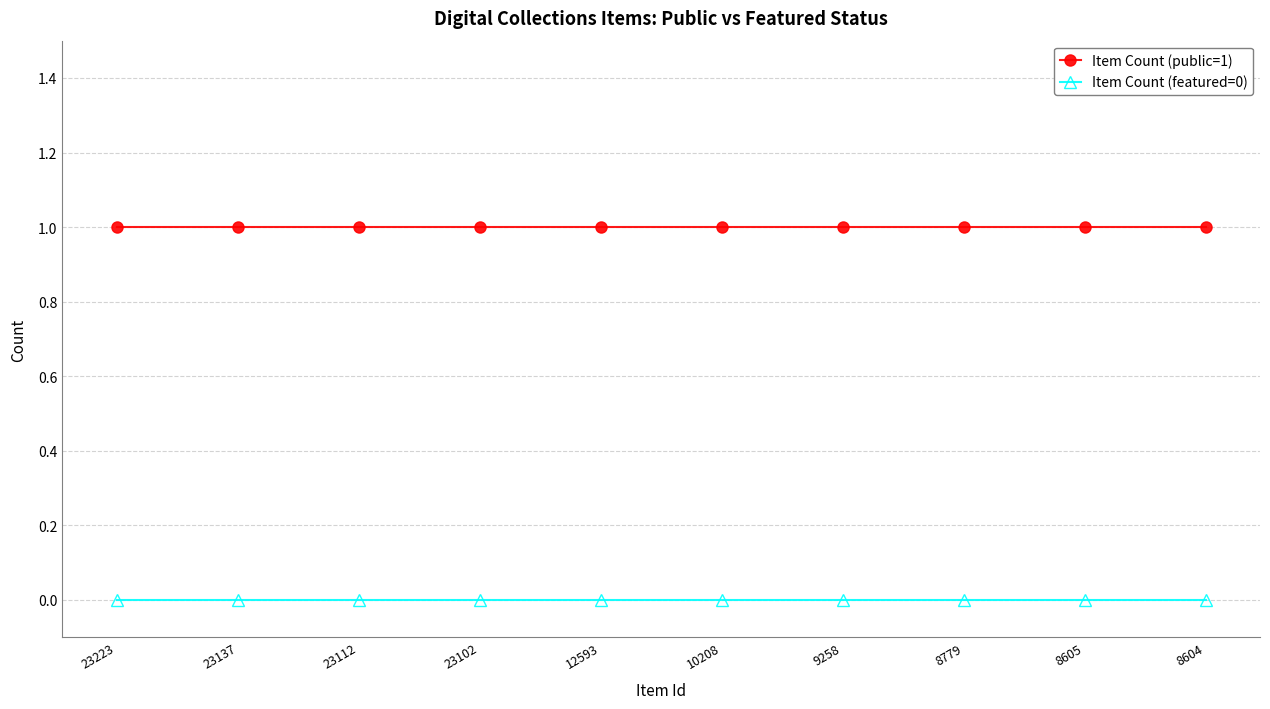

True or false: Item Count (featured=0) has a value of 0 at 8605.

True